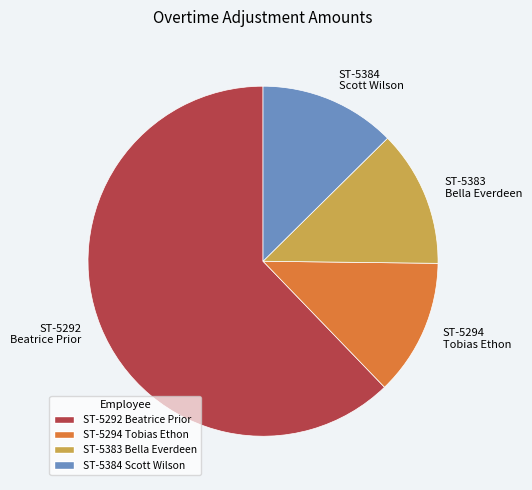

How many segments does this pie chart have?

4